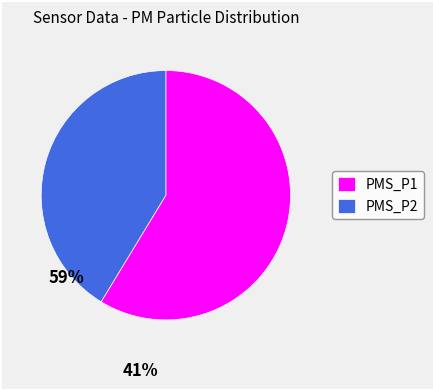

How many slices are in this pie chart?

2